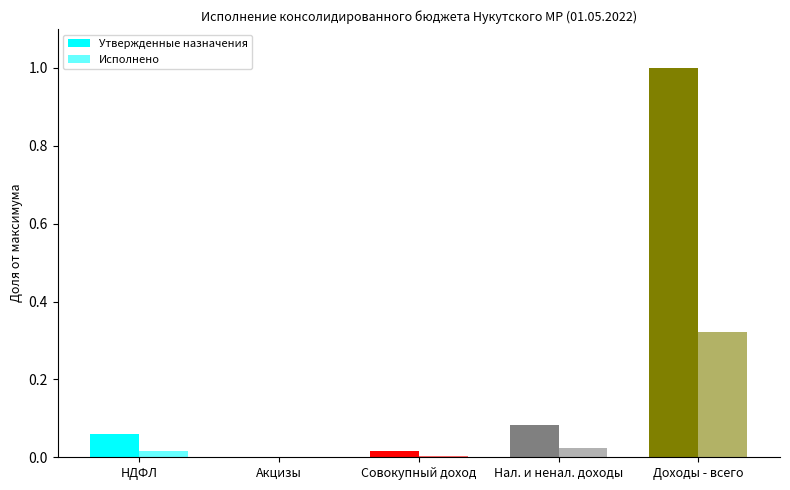

Reading left to right, extract all data points from this chart.

Утвержденные назначения: 0.1	0.0	0.0	0.1	1.0
Исполнено: 0.0	0.0	0.0	0.0	0.3